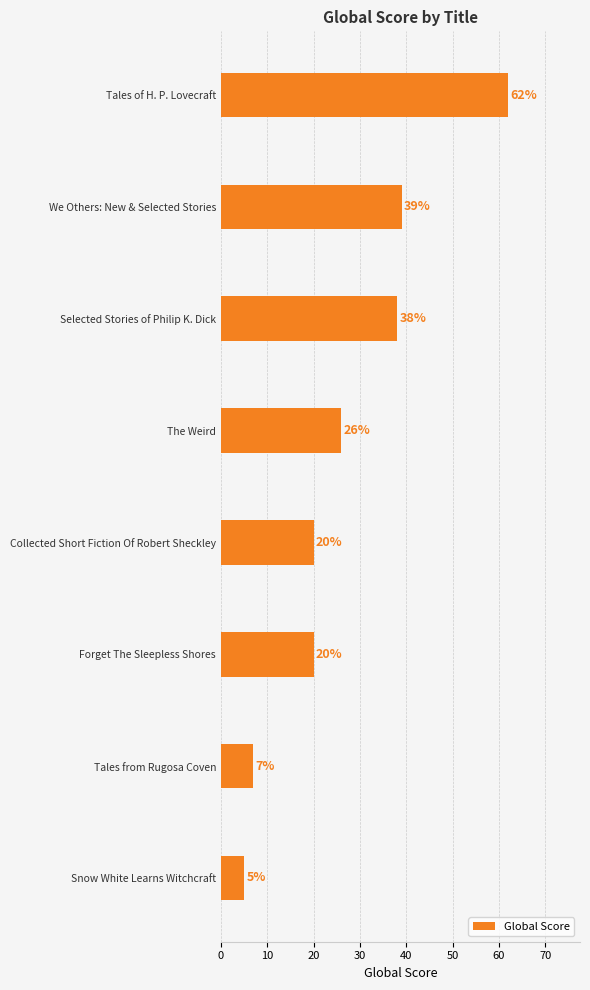

The chart shows a value of 26 at The Weird. True or false?

True